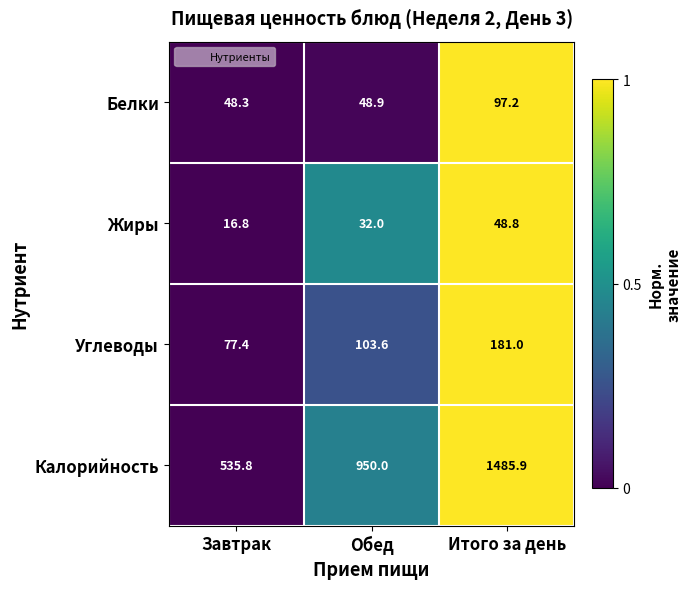

Which series has the largest range (max minus min)?

Калорийность